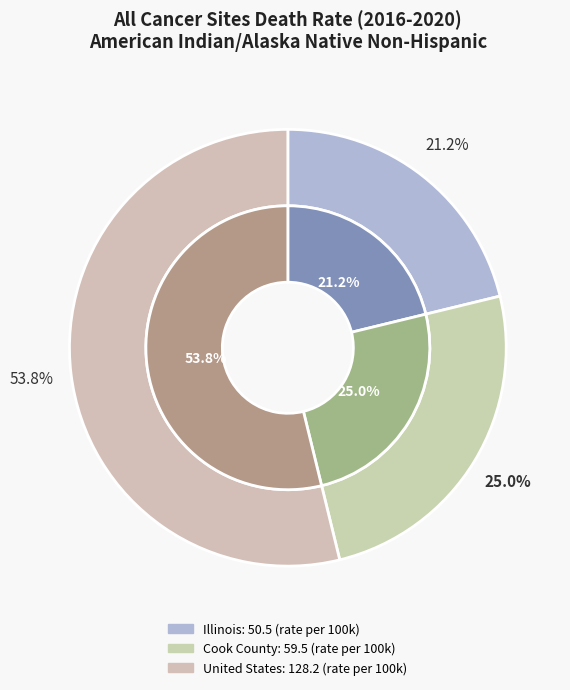

Count the number of slices in the pie.

3